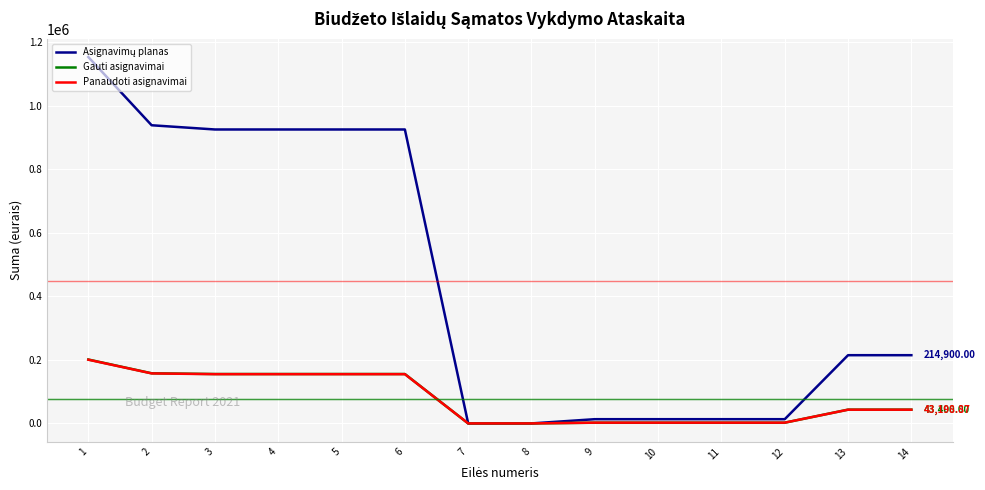

What is the total value across all series at 2?

1254618.3